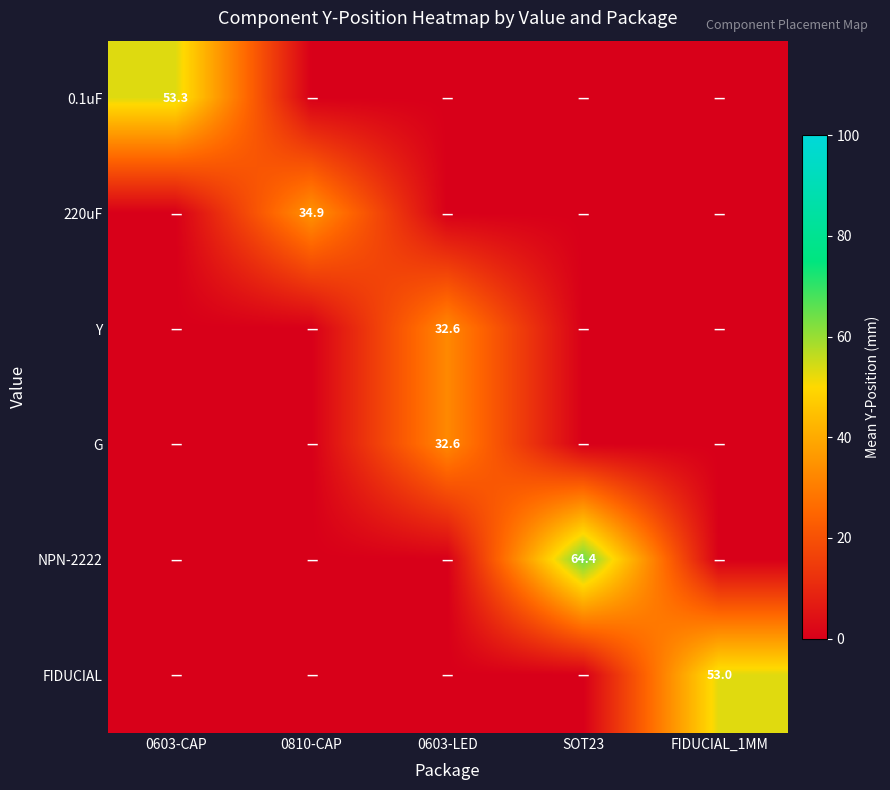

Count the number of data series in this chart.

6